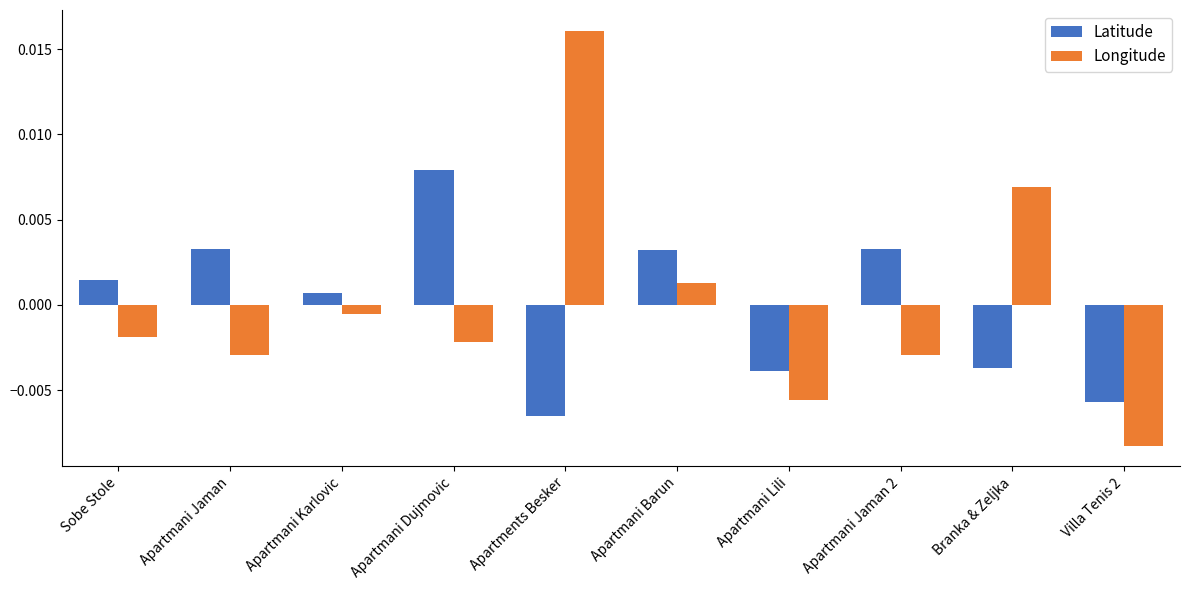

Between Sobe Stole and Apartments Besker, which series saw the biggest shift?

Longitude